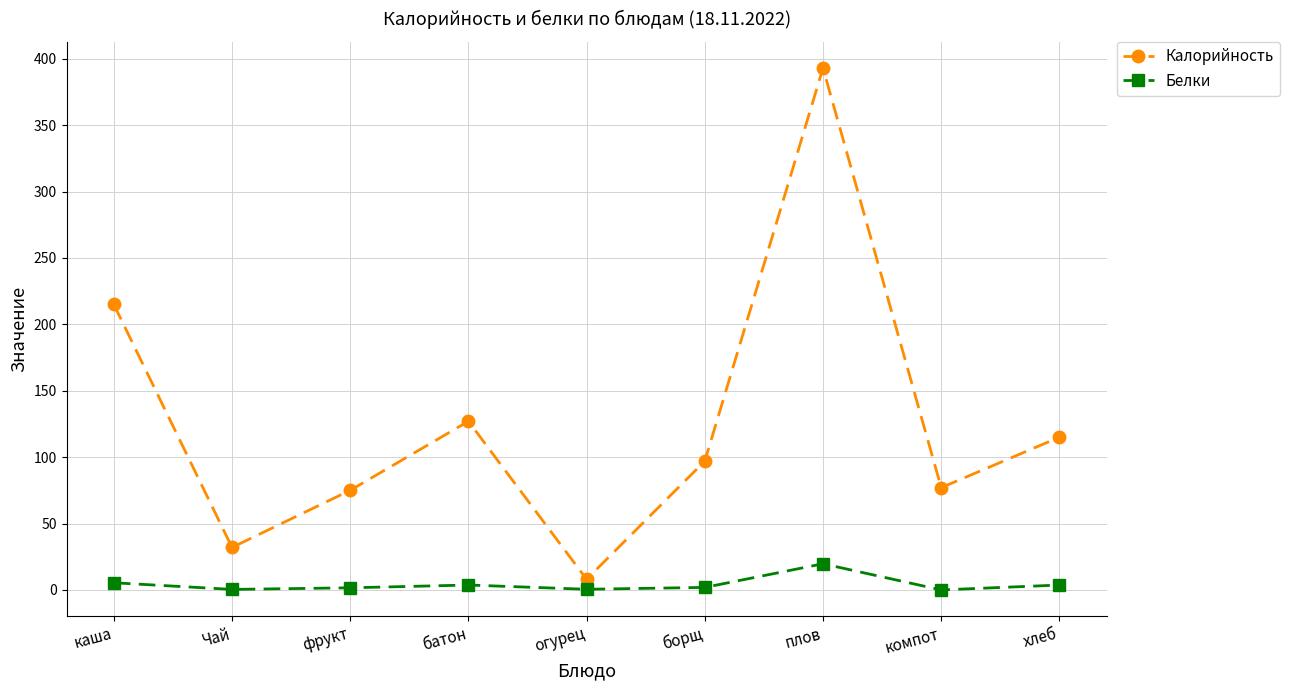

List the series in order of their peak value, lowest first.

Белки, Калорийность